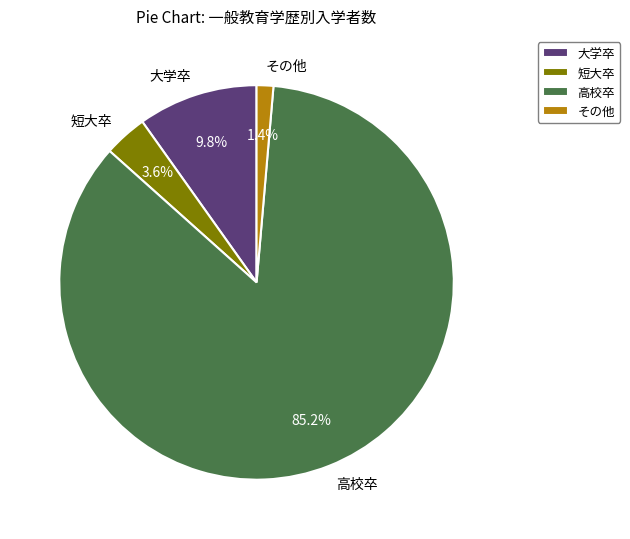

Combined, do その他 and 短大卒 account for over 50%?

No